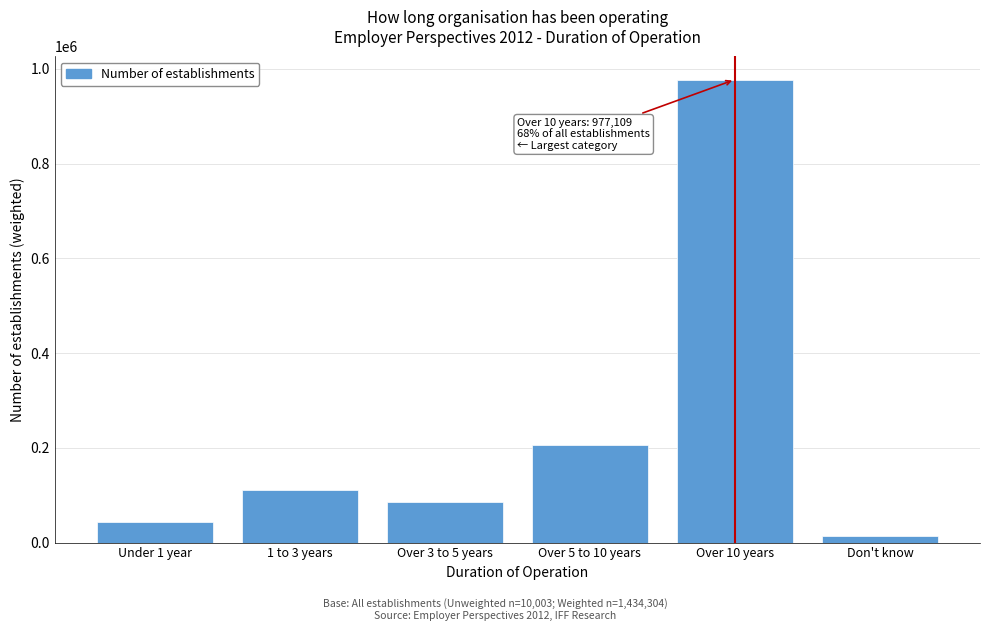

Reading right to left, list all the values displayed in this chart.

Don't know=12980	Over 10 years=977109	Over 5 to 10 years=205071	Over 3 to 5 years=84848	1 to 3 years=111683	Under 1 year=42613